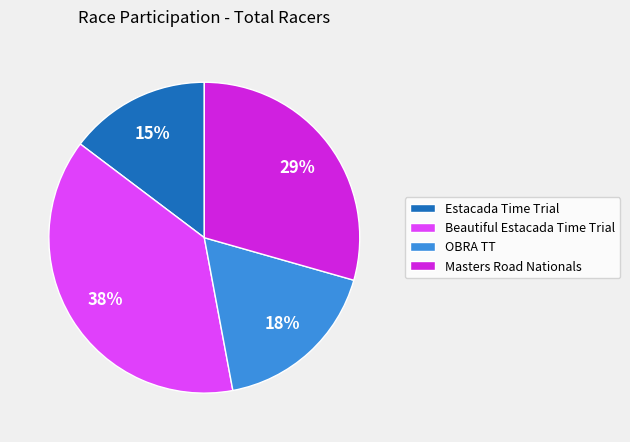

What percentage is the OBRA TT slice, to the nearest percent?

18%